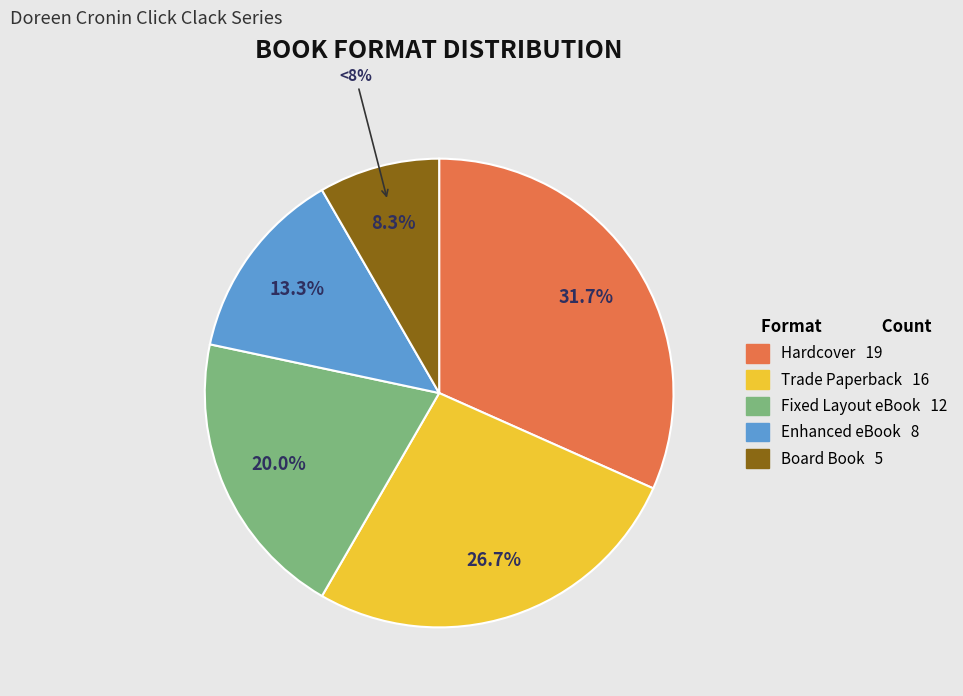

True or false: Trade Paperback accounts for 27% of the total.

True